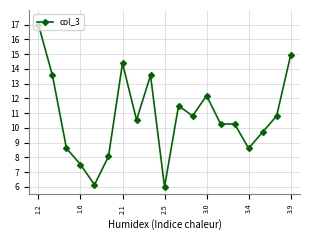

True or false: there are more than 0 points higher than both neighbors.

True